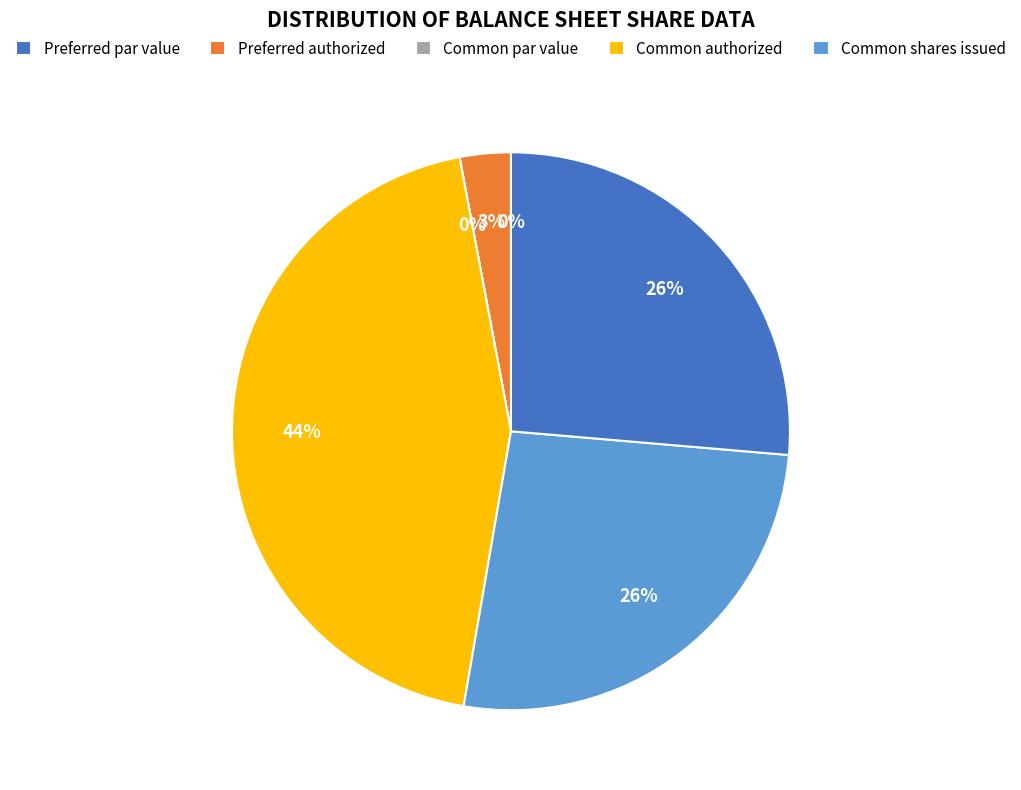

Which has a higher value, Common stock, shares issued or Preferred stock, shares issued?

Common stock, shares issued